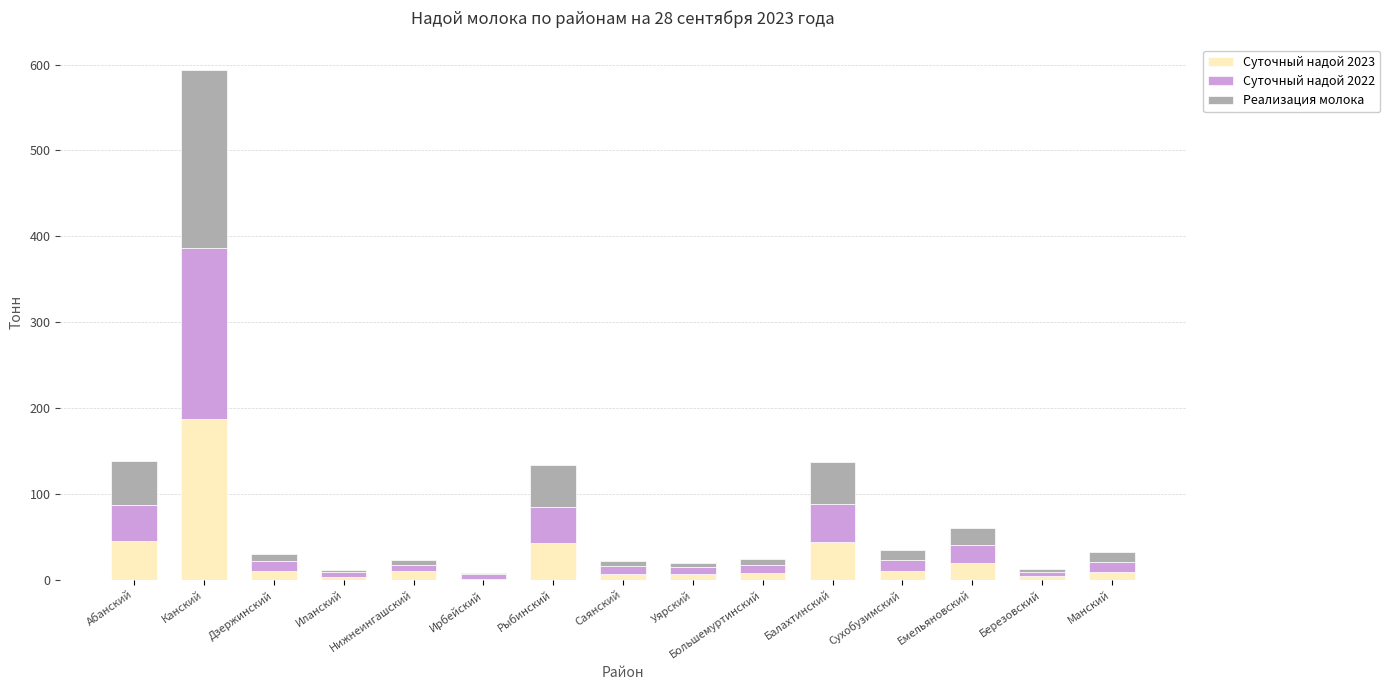

At which label is Суточный надой 2023 closest to 94?

Абанский